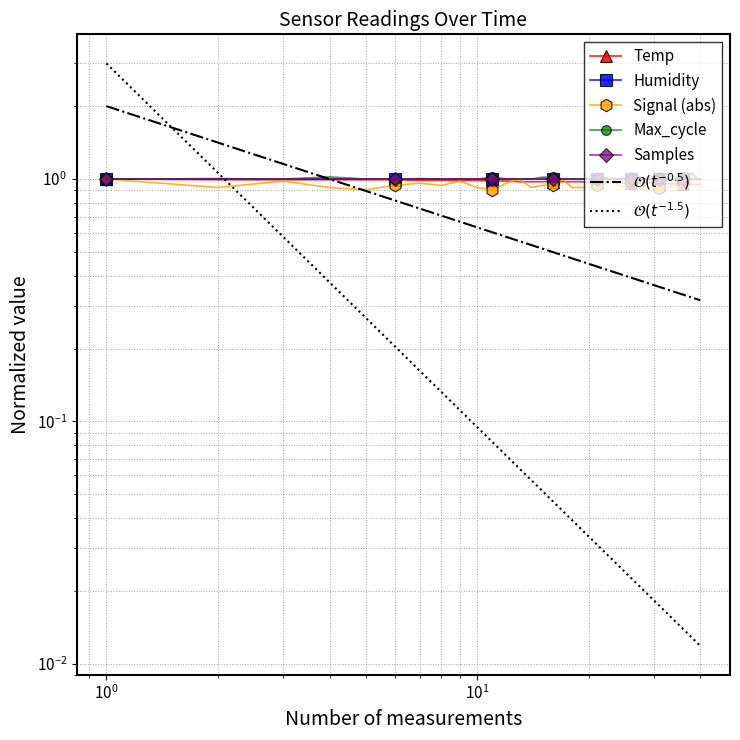

What is the smallest value displayed?

0.9